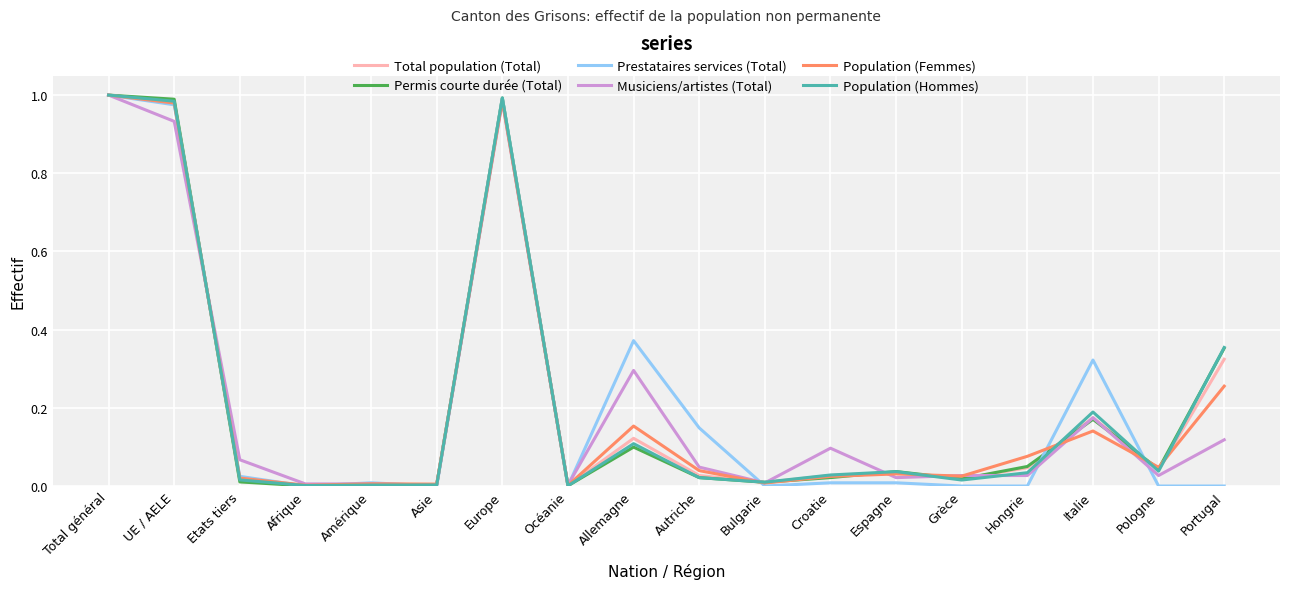

Between Europe and Grèce, which series saw the biggest shift?

Prestataires services (Total)